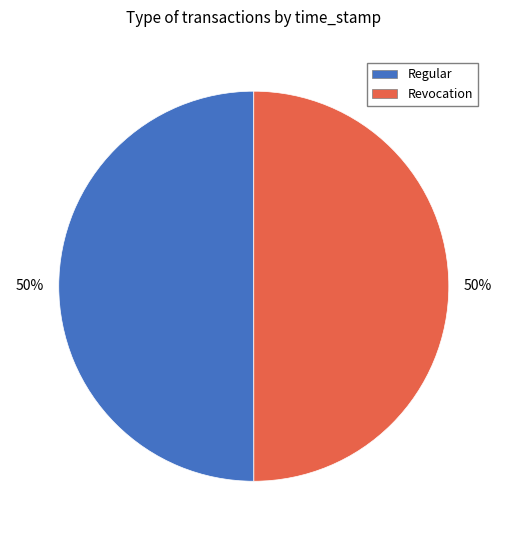

How many segments does this pie chart have?

2